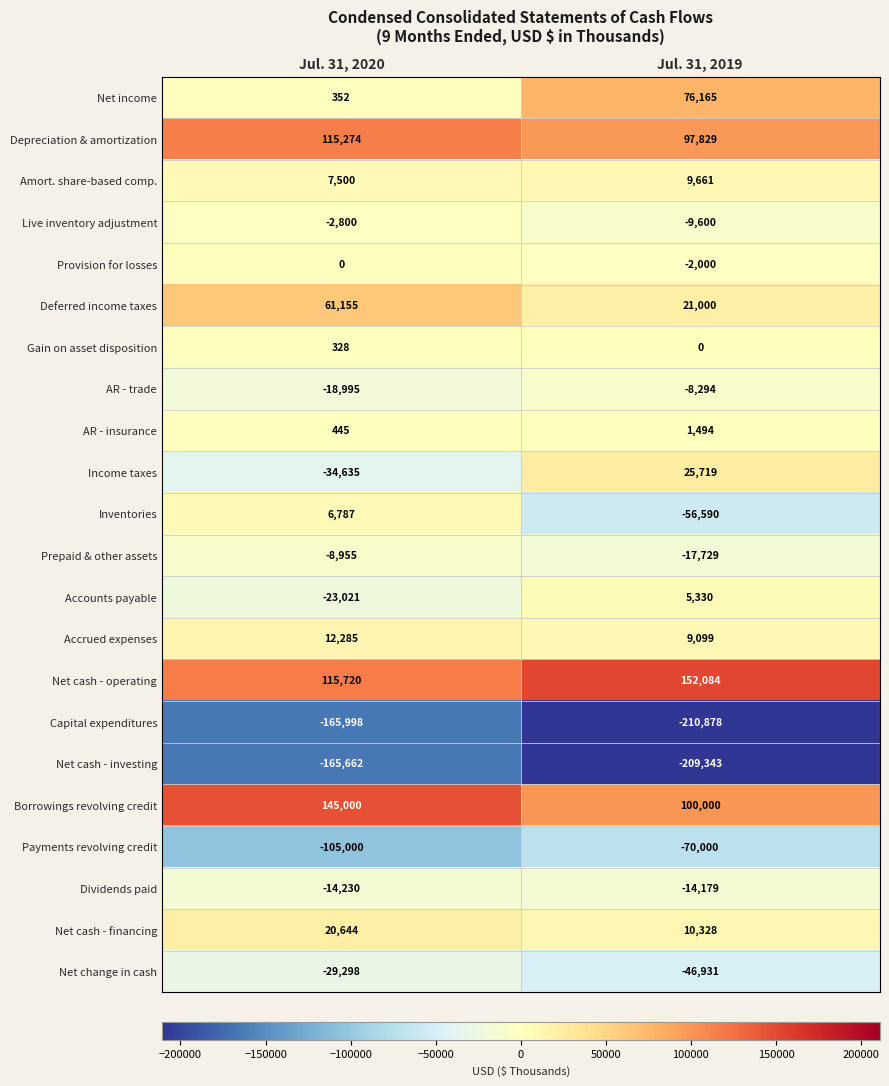

What is the sum of the Net cash - operating values at Jul. 31, 2020 and Jul. 31, 2019?

267804